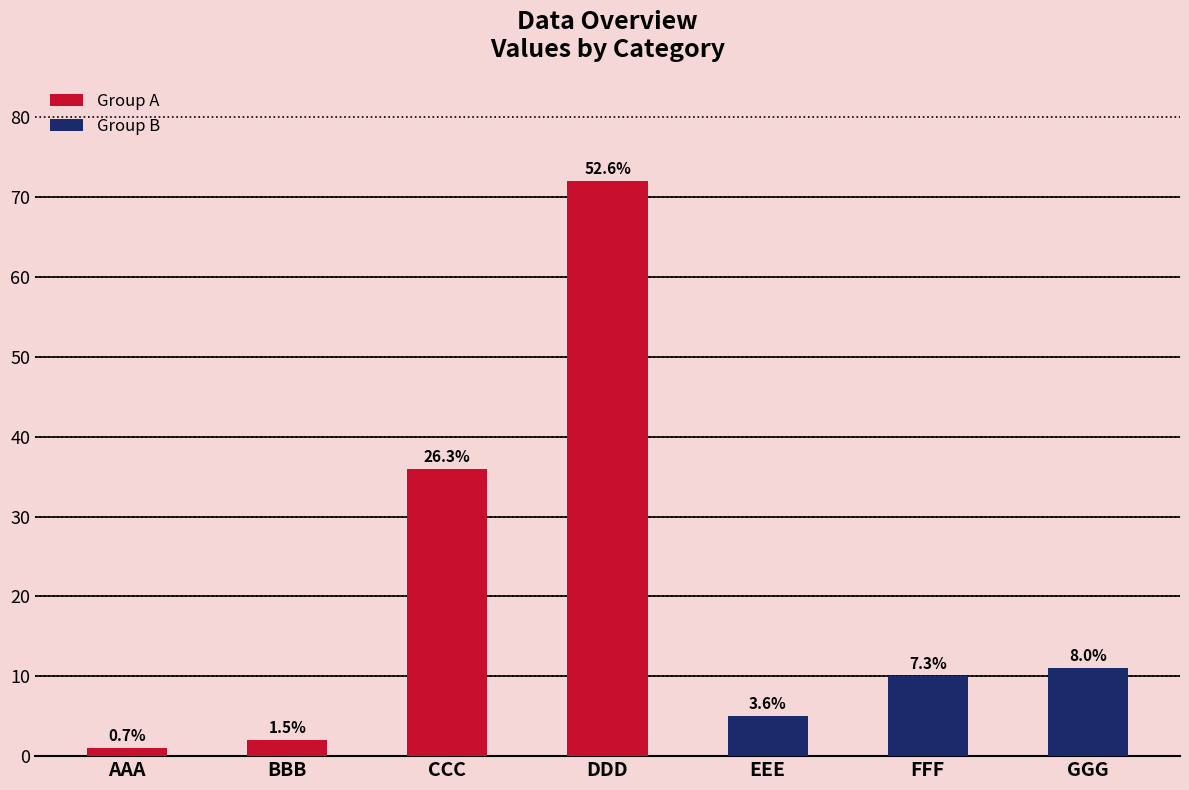

What is the label of the 4th bar from the right?

DDD